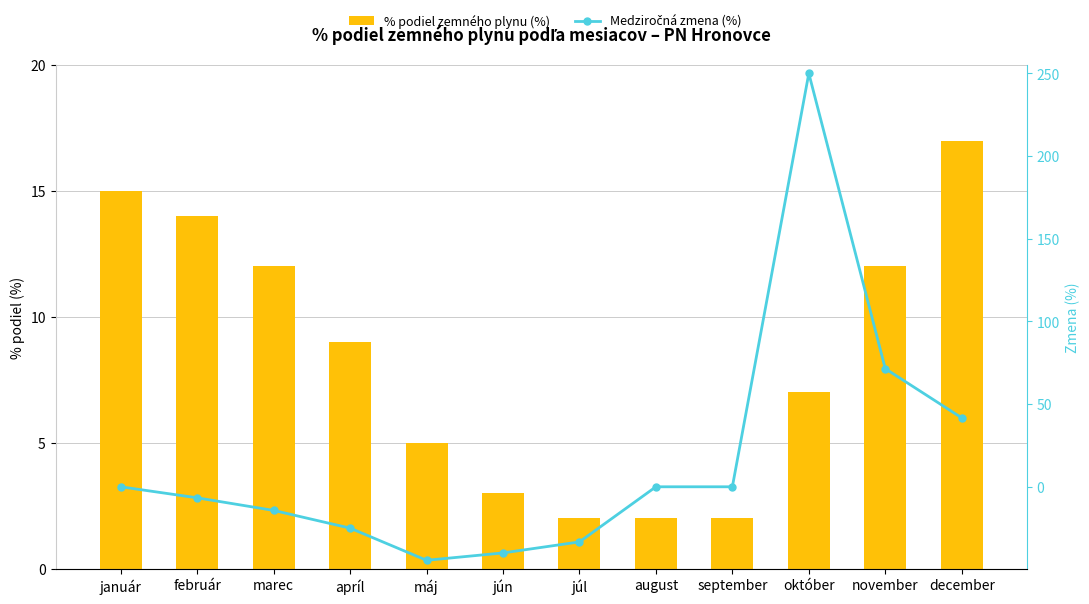

At which category does the chart reach its peak across all series?

október